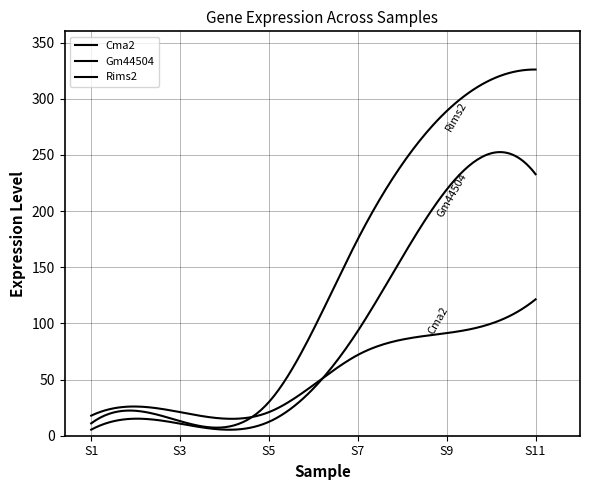

Is this an area chart (filled region under the line)?

No